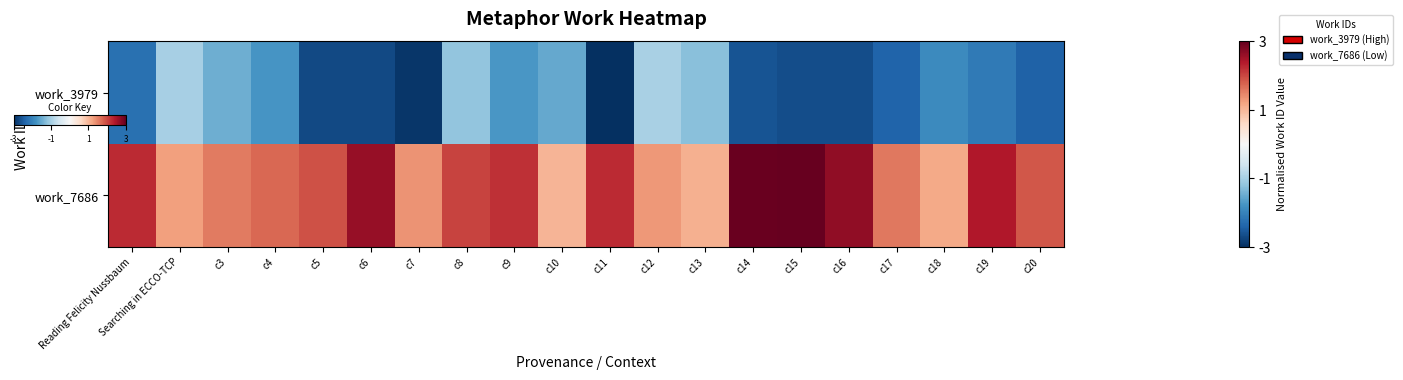

What is the difference between the highest and lowest values at c12?

2.3